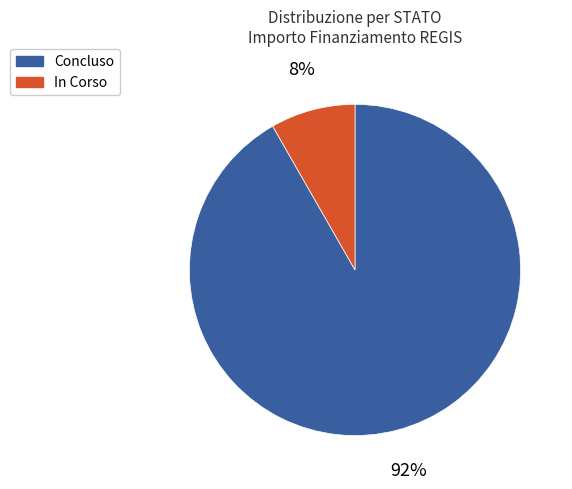

Which category has the smallest portion of the pie?

In Corso